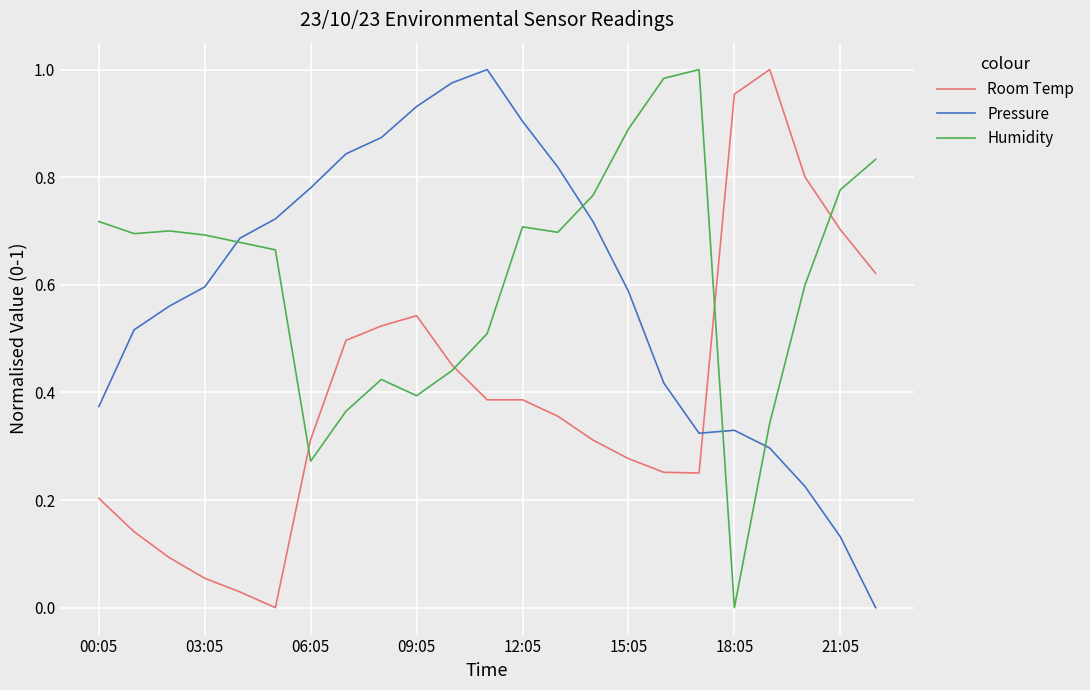

After their last crossing, which series has the higher values: Pressure or Room Temp?

Room Temp